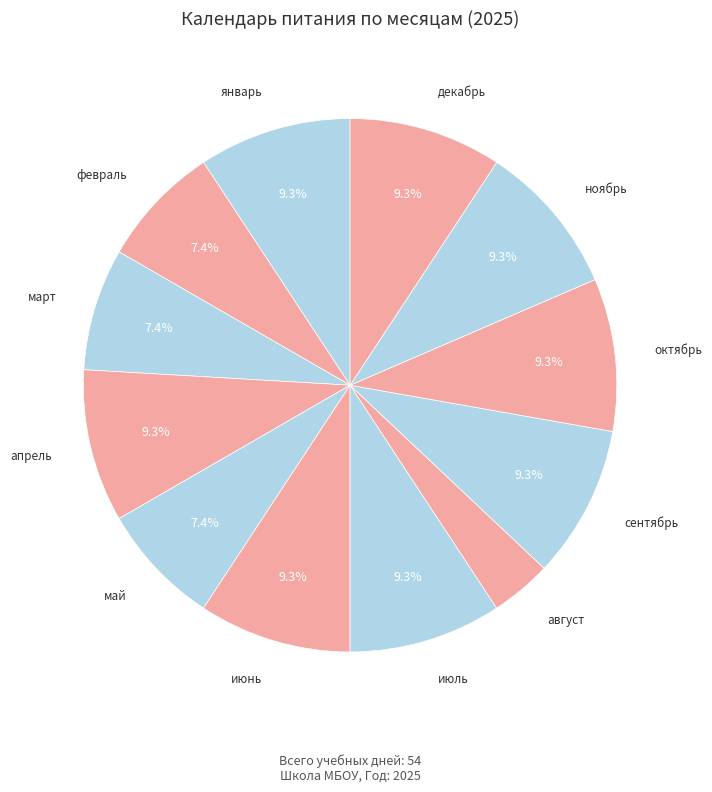

Rank the categories by value from highest to lowest.

январь, апрель, июнь, июль, сентябрь, октябрь, ноябрь, декабрь, февраль, март, май, август